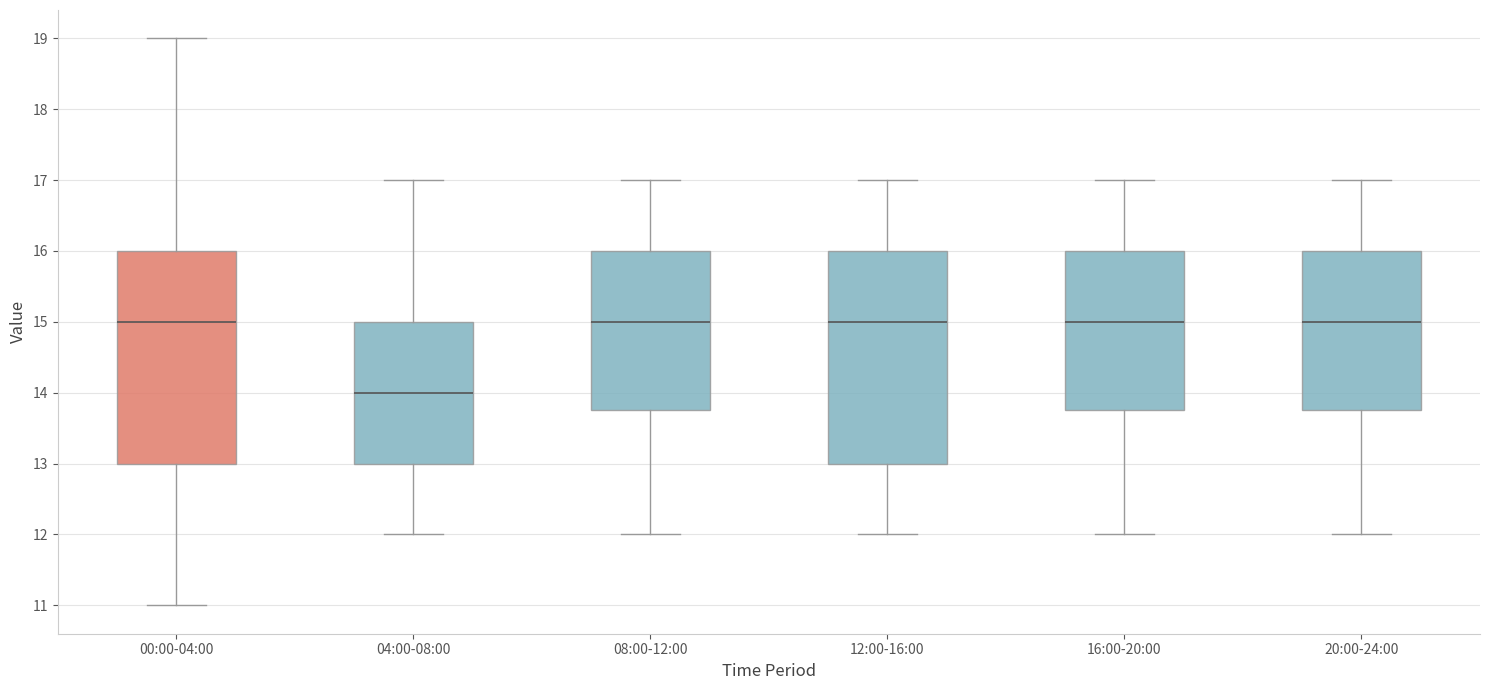

Reading left to right, transcribe this box plot: for each box, give where its median line is, the range the box spans, and where its two whiskers end, as read against the y-axis. The values are not printed on the chart, so give them approximately, as read against the axis.

00:00-04:00: median 15.0, box 13.0 to 16.0, whiskers 11.0 to 19.0
04:00-08:00: median 14.0, box 13.0 to 15.0, whiskers 12.0 to 17.0
08:00-12:00: median 15.0, box 13.8 to 16.0, whiskers 12.0 to 17.0
12:00-16:00: median 15.0, box 13.0 to 16.0, whiskers 12.0 to 17.0
16:00-20:00: median 15.0, box 13.8 to 16.0, whiskers 12.0 to 17.0
20:00-24:00: median 15.0, box 13.8 to 16.0, whiskers 12.0 to 17.0